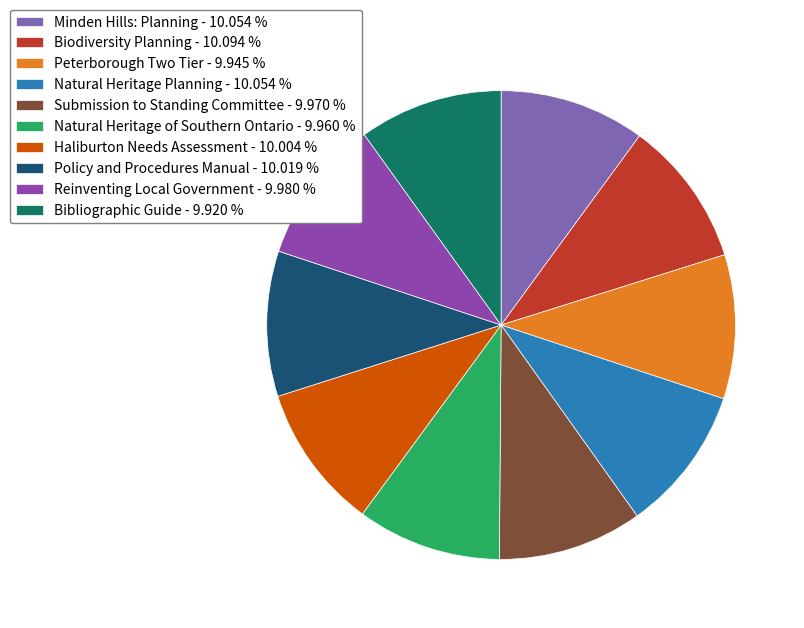

Count the number of slices in the pie.

10